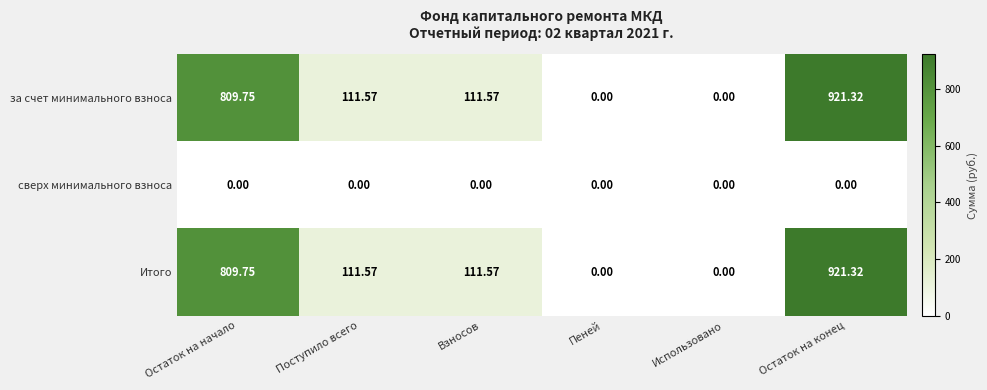

Which label corresponds to the largest value in the chart?

Остаток на конец